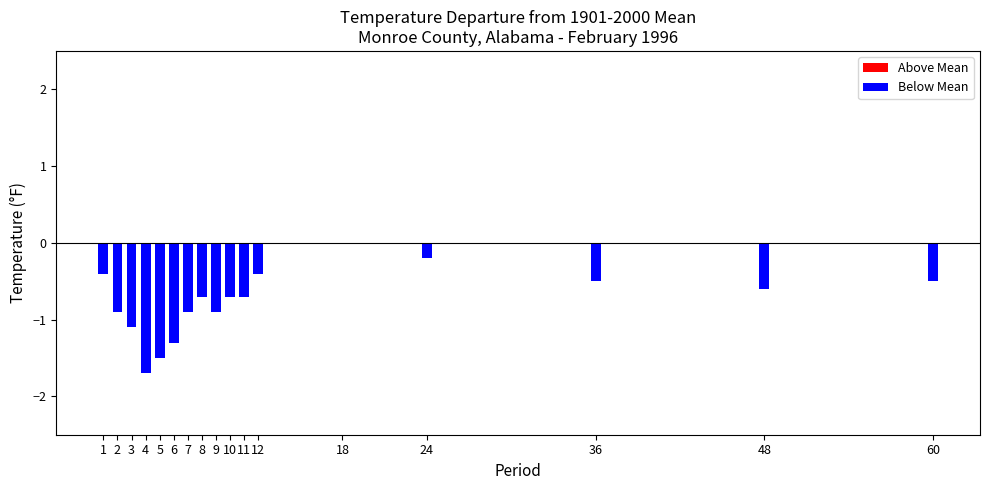

Does the chart contain stacked bars?

No